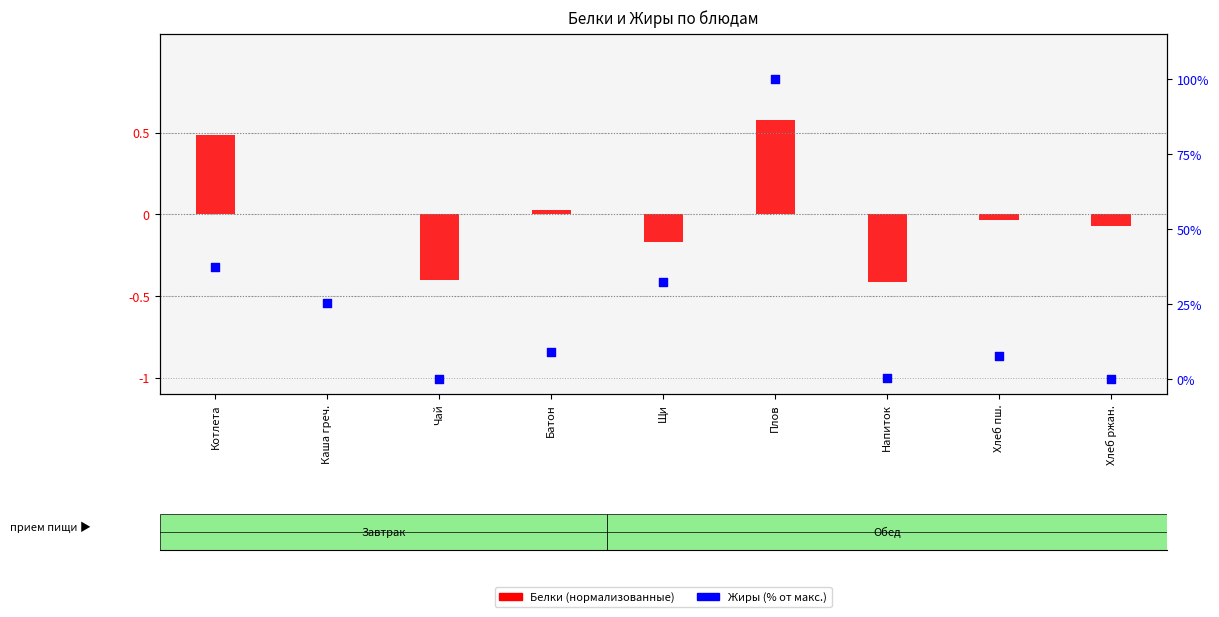

Which series has the largest total across all categories?

Жиры (% от макс.)